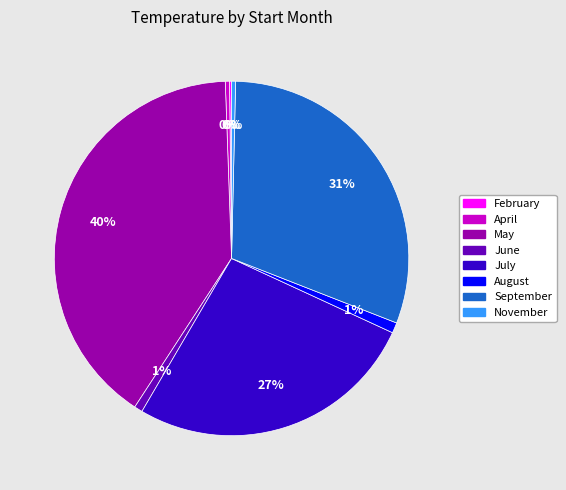

To the nearest percent, what is the difference between the largest and smallest slice percentages?

40%